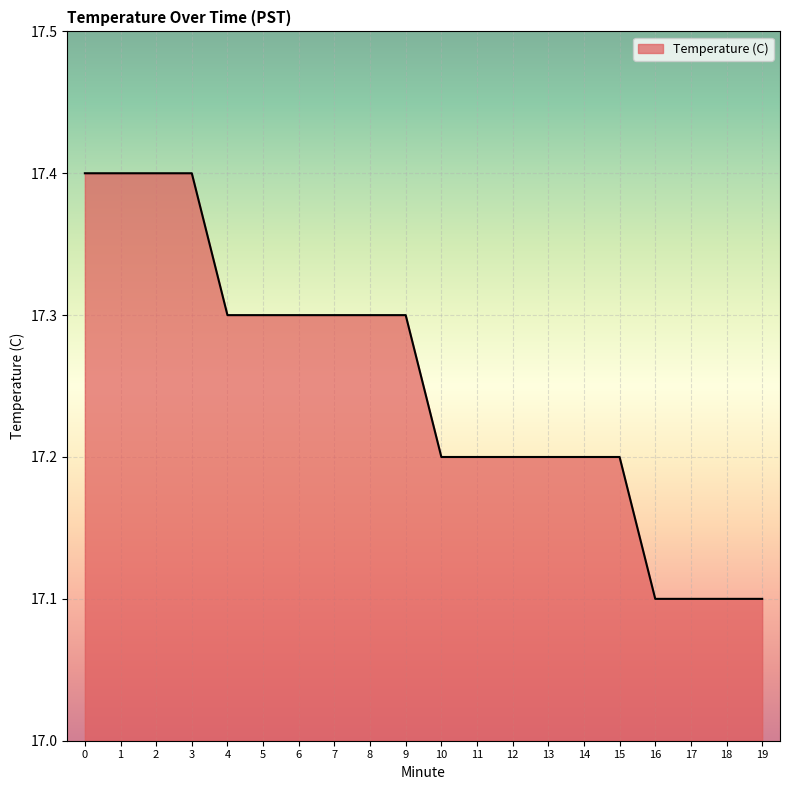

What is the greatest value displayed?

17.4